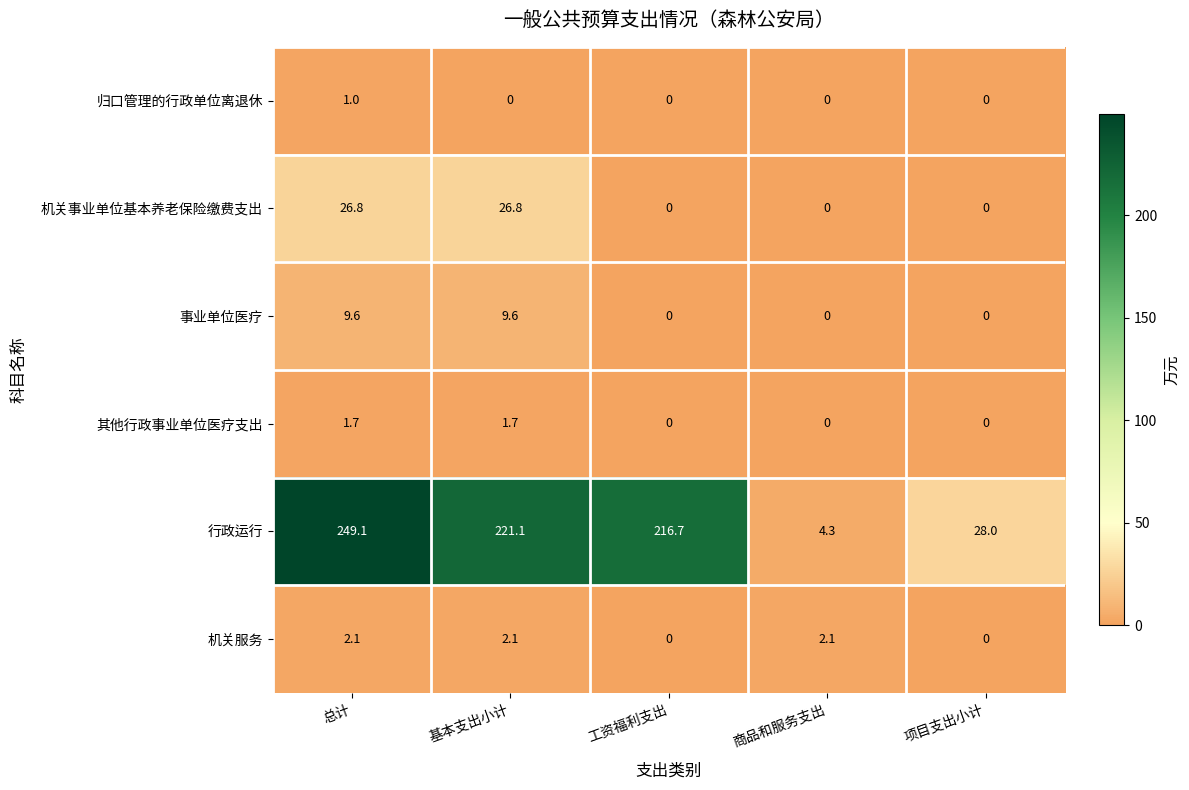

Is it true that 机关服务 equals 2.1 at 基本支出小计?

True